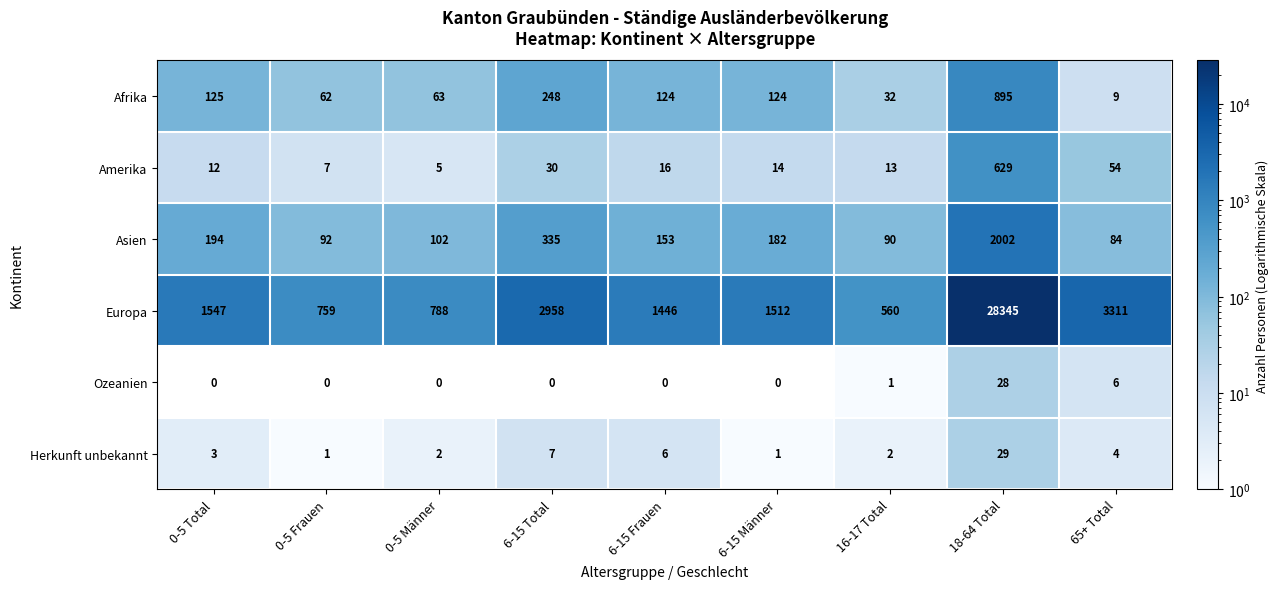

The Afrika series shows 62 at 0-5 Frauen. True or false?

True